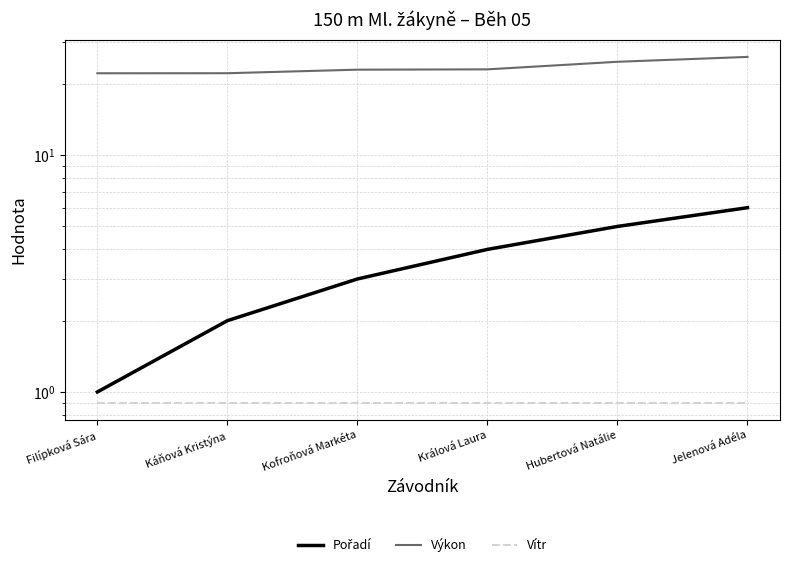

At Hubertová Natálie, list the series in order from smallest to largest.

Vítr, Pořadí, Výkon